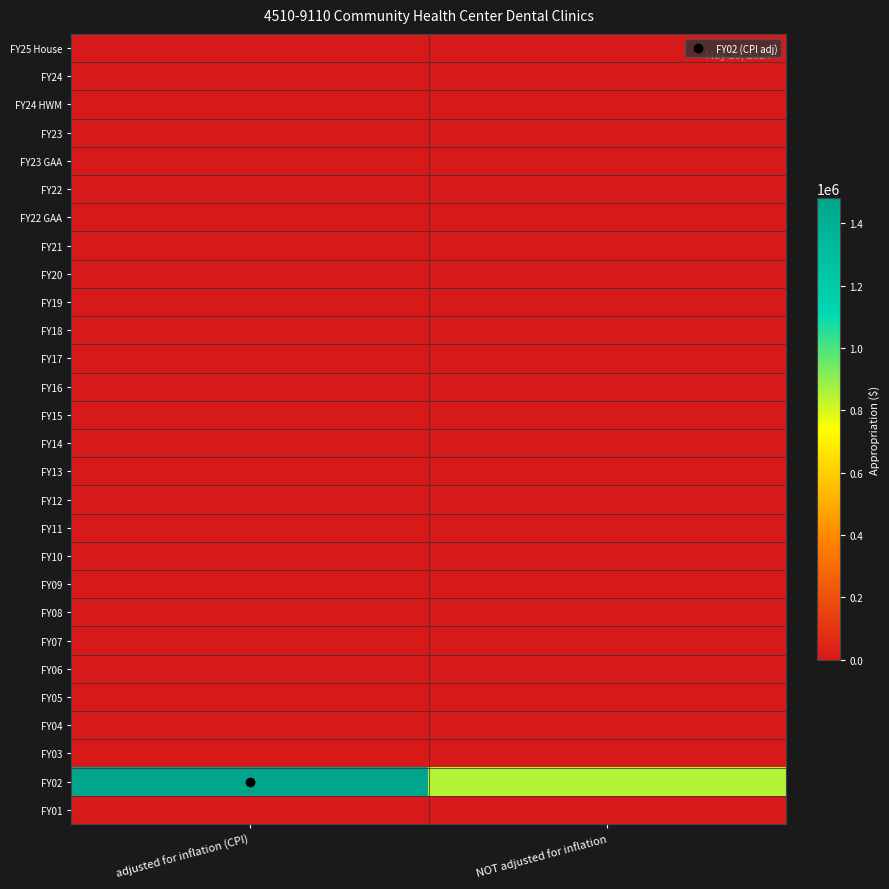

What is the spread (max minus min) of values at adjusted for inflation (CPI)?

1479913